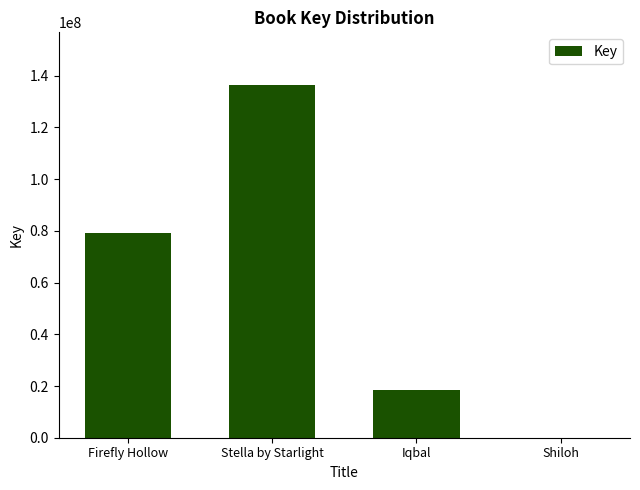

At which label is the value closest to 68162583?

Firefly Hollow